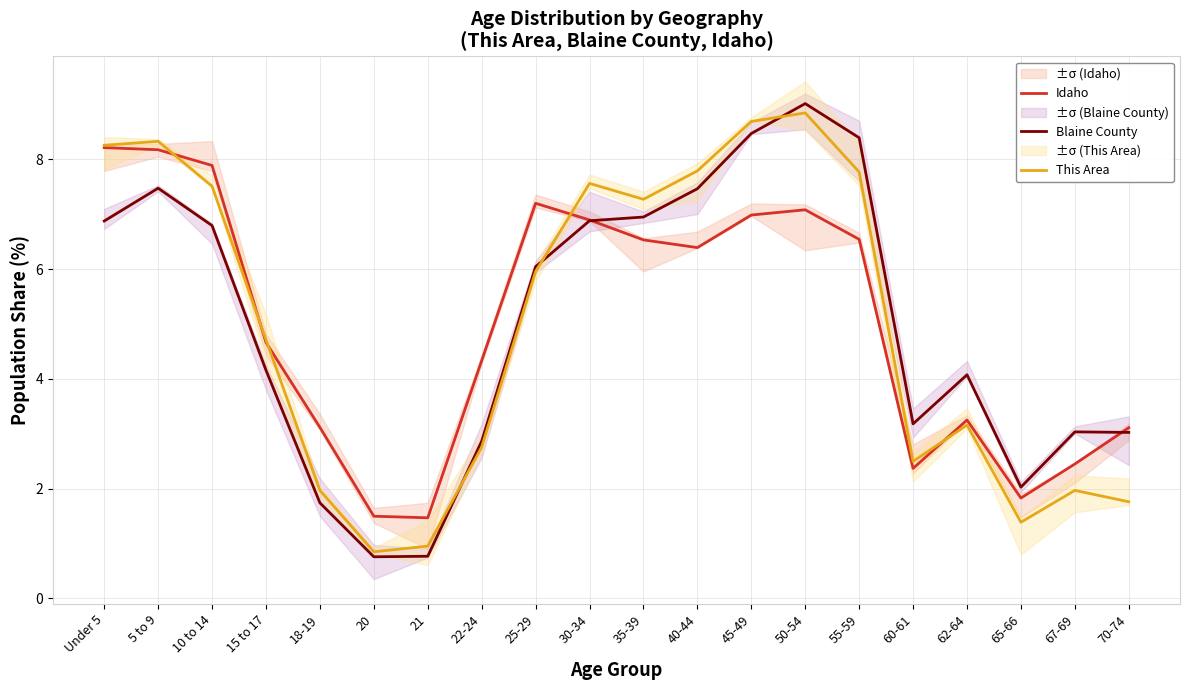

What is the difference between the highest and lowest values at 55-59?

1.9